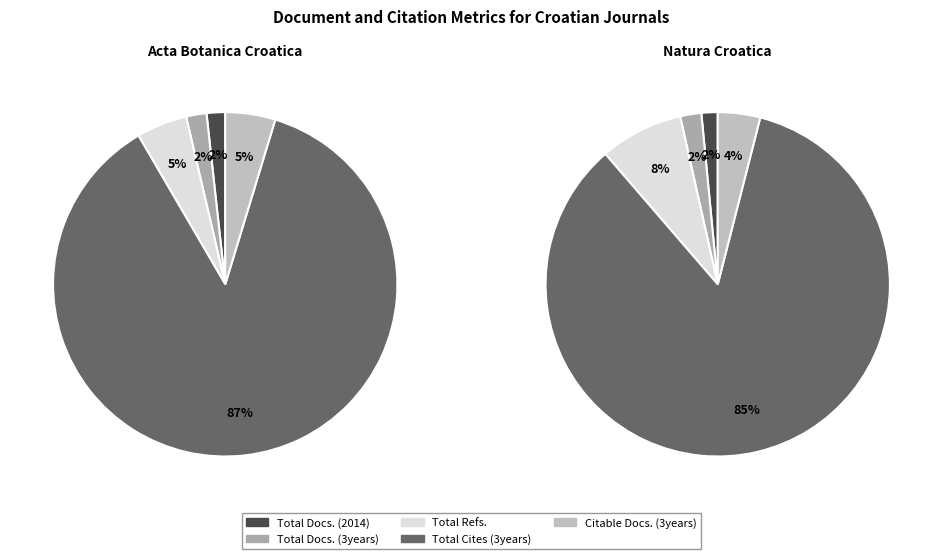

Is there a majority slice in this chart?

Yes